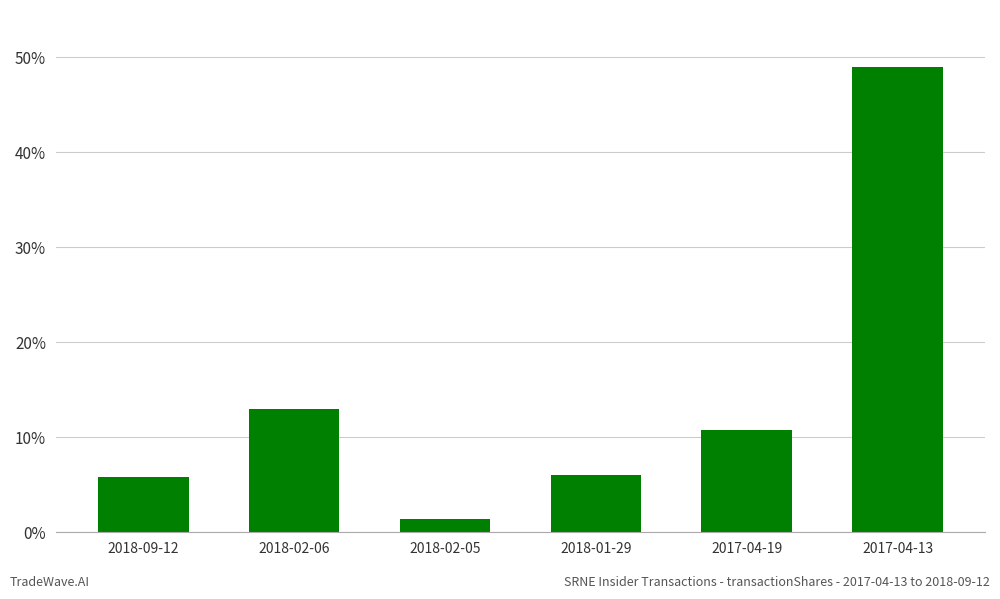

What is the ratio of the value at 2018-02-06 to the value at 2018-02-05?

9.4